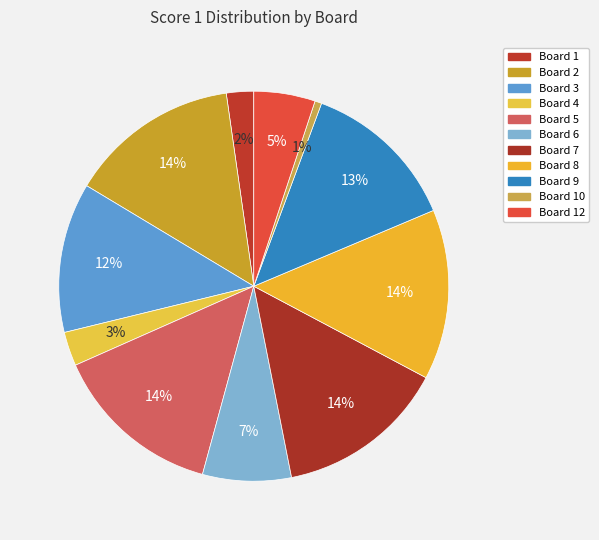

Count the number of slices in the pie.

11